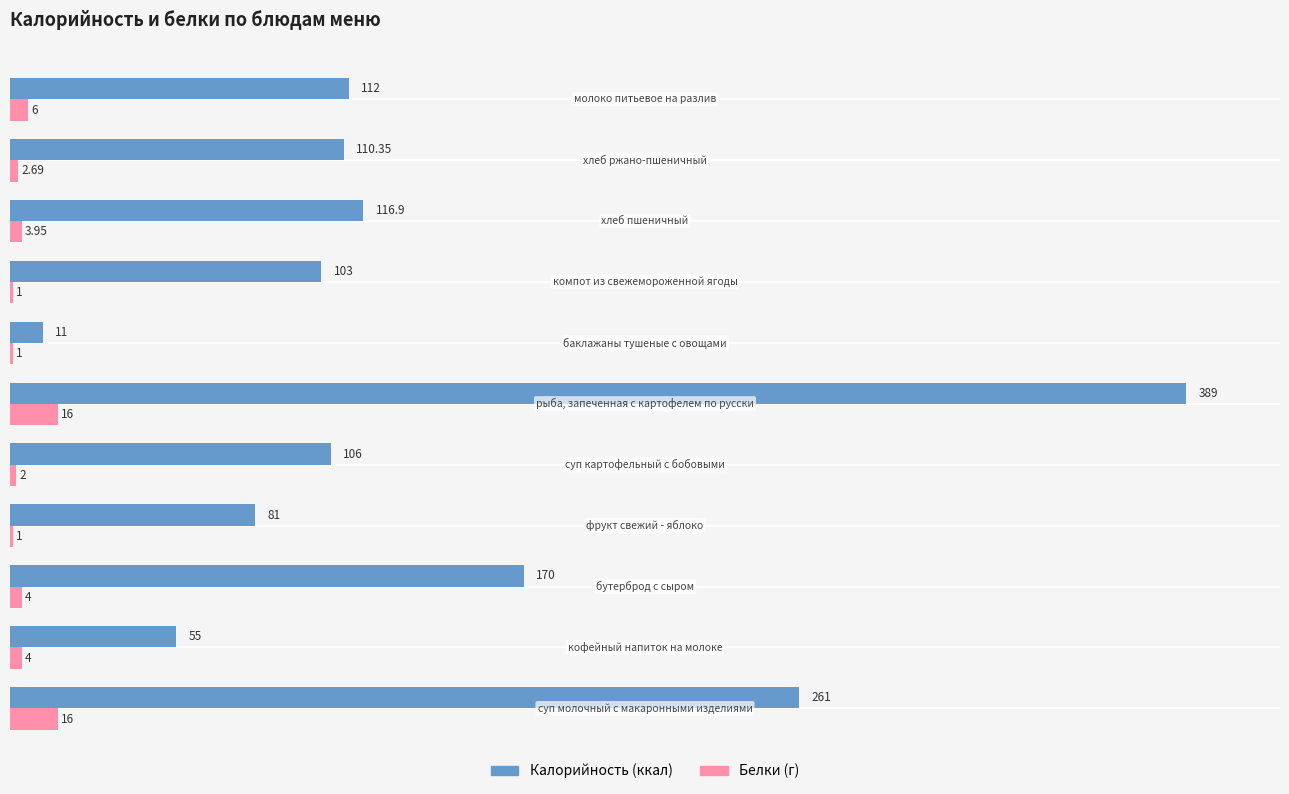

How many data points does each series have?

11